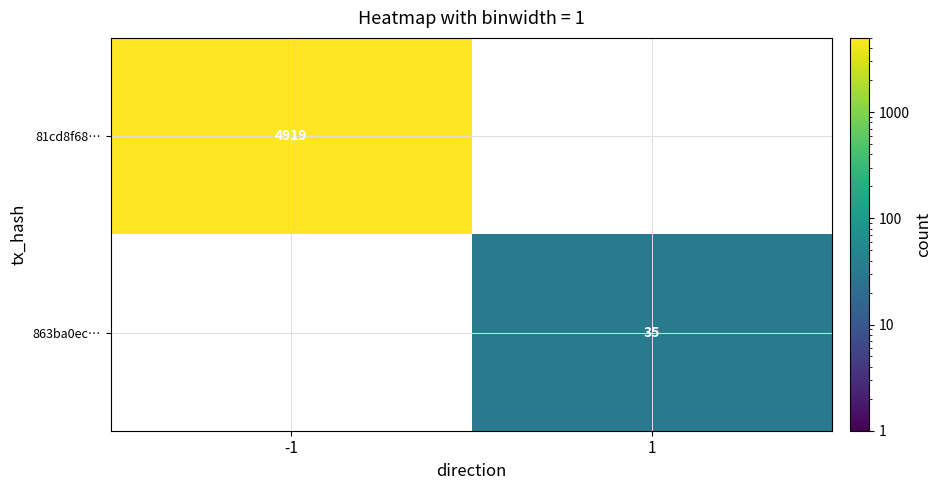

The 81cd8f68… series shows 4919 at -1. True or false?

True